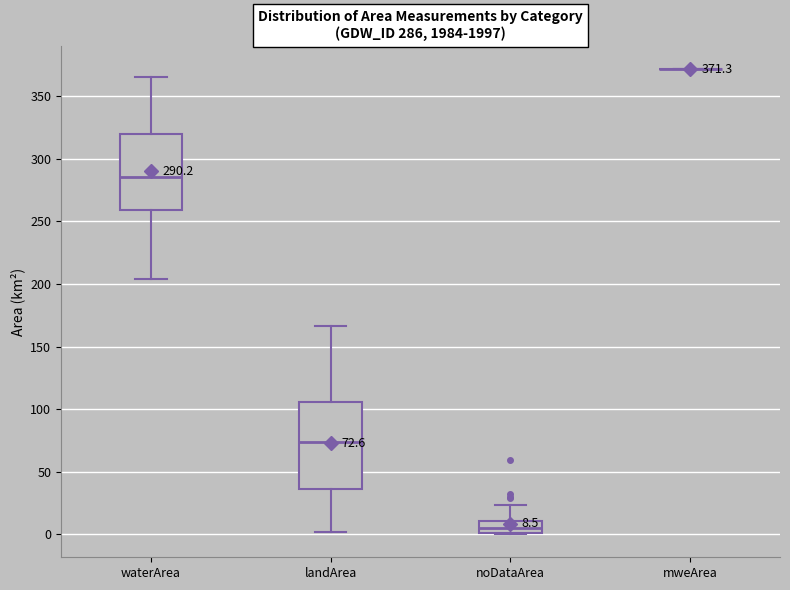

Comparing the boxes themselves (not the whiskers), which one is the tallest?

landArea